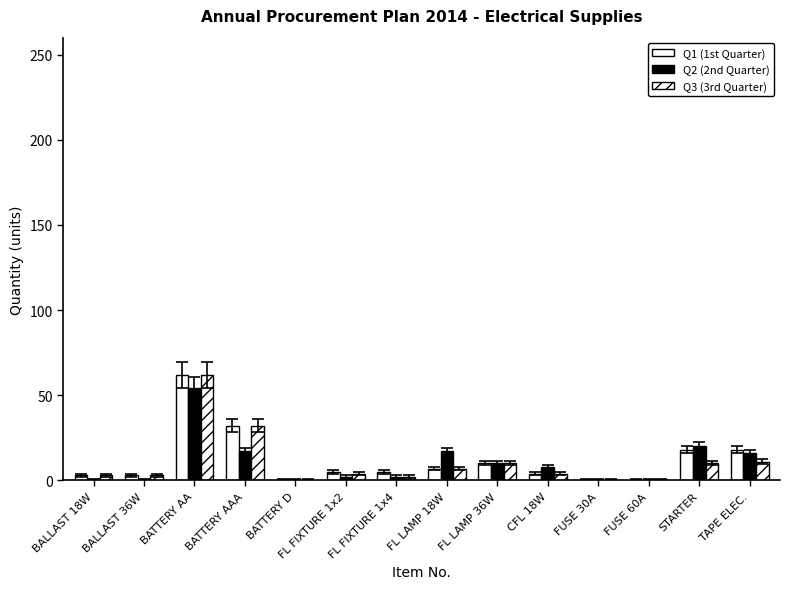

How many groups of bars are there?

14